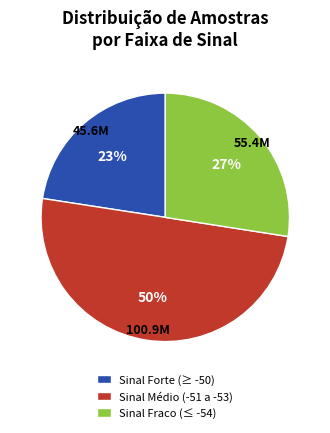

To the nearest percent, what is the average slice percentage?

33%